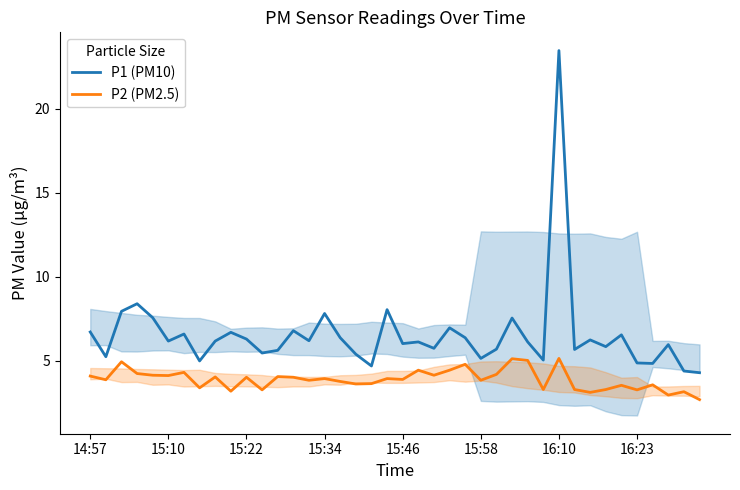

Where does the P2 (PM2.5) series first go above 3?

14:57